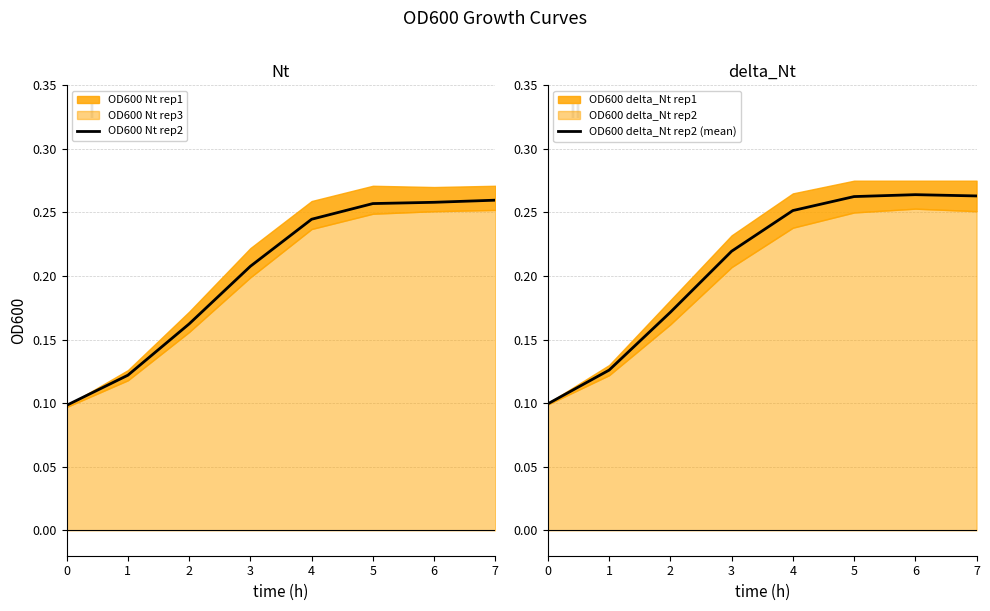

At which category is the sum across all series the highest?

7